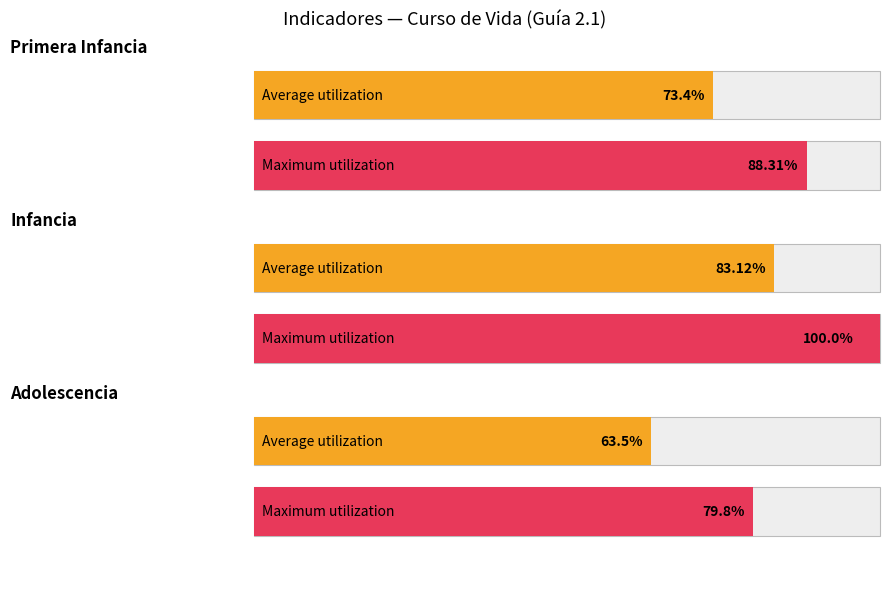

The chart shows a value of 7 at Infancia. True or false?

False